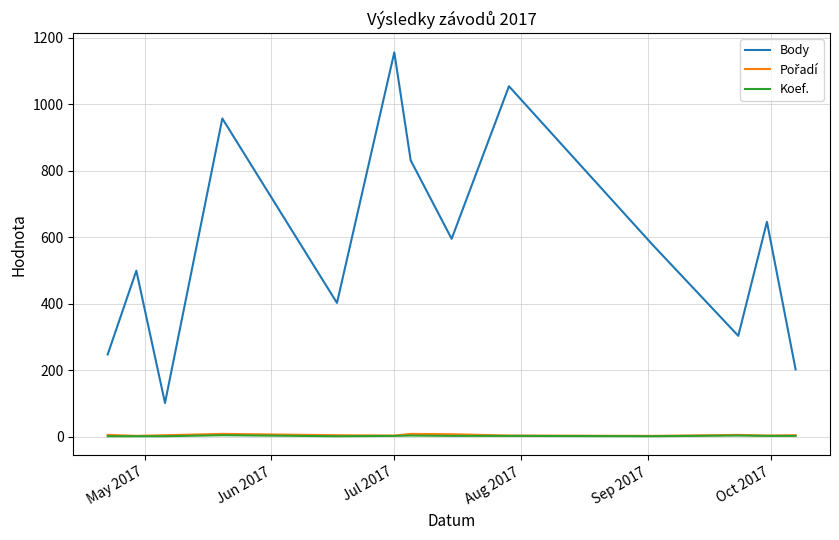

How many interior local peaks does the Body series have?

5